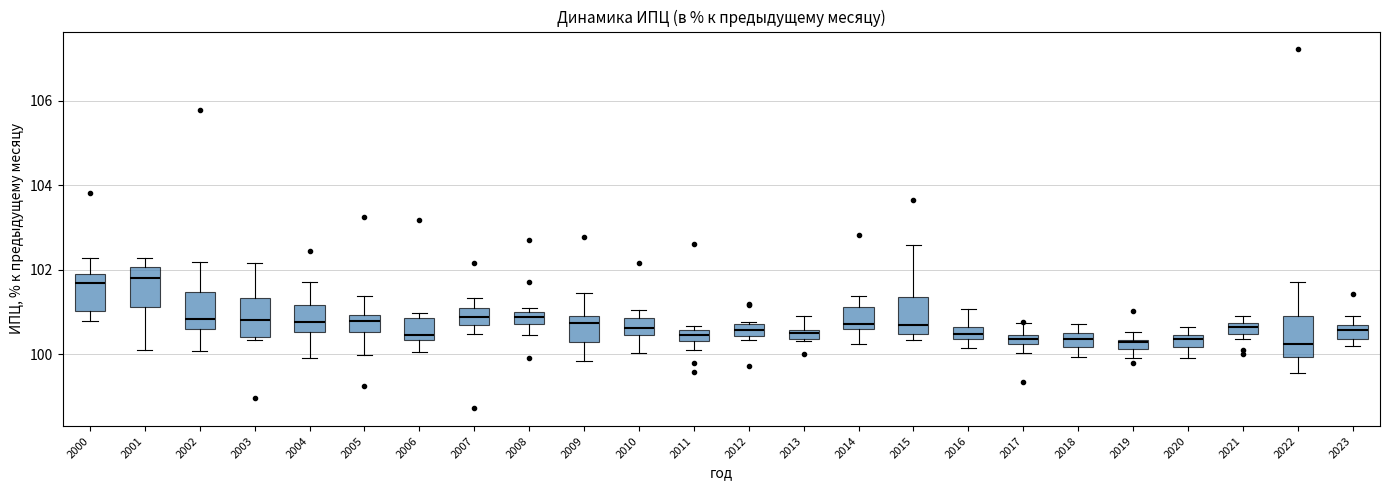

Where does the lower whisker of the box at x = 2006 end on the y-axis? The values are not printed on the chart, so give them approximately, as read against the axis.

100.0